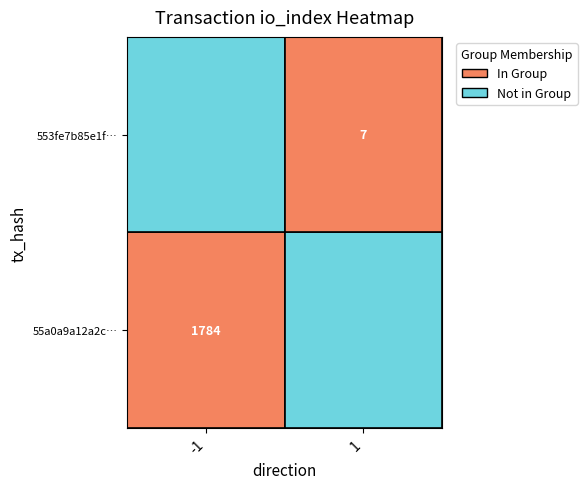

Reading left to right, extract all data points from this chart.

55a0a9a12a2cb6238828efb5c2b32f1a7d5d586: direction=-1	io_index=1784
553fe7b85e1fda70f801f0d76490965659f02c9: direction=1	io_index=7